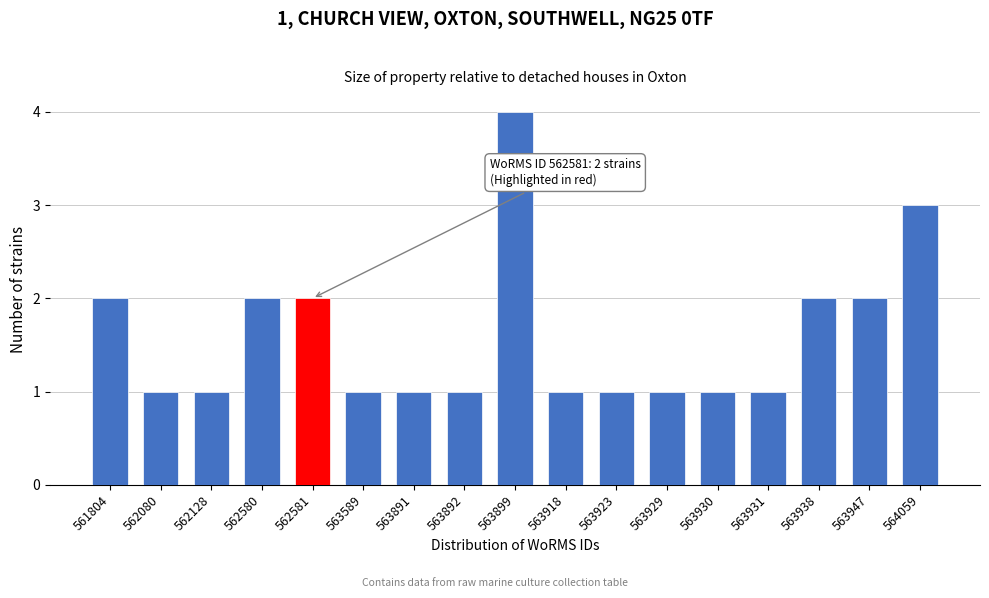

Reading left to right, list all the values displayed in this chart.

2	1	1	2	2	1	1	1	4	1	1	1	1	1	2	2	3